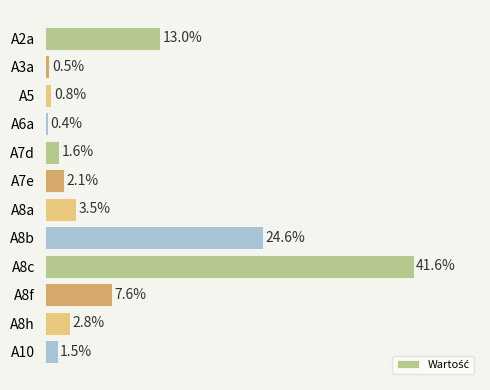

List the labels in order of value, largest first.

A8c, A8b, A2a, A8f, A8a, A8h, A7e, A7d, A10, A5, A3a, A6a